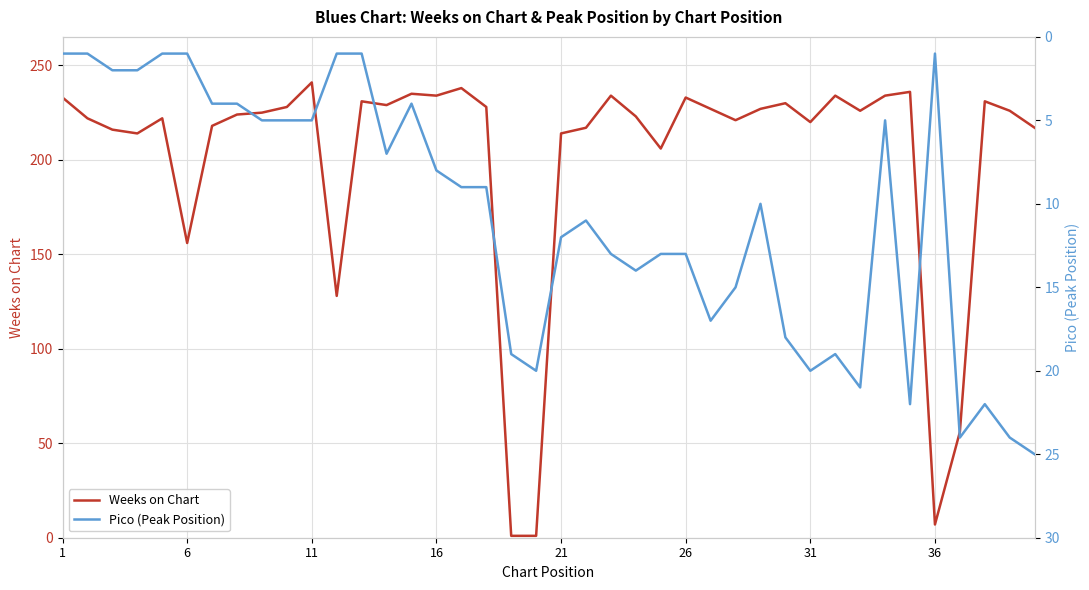

What is the difference between the maximum and second lowest values in the Pico (Peak Position) series?

24